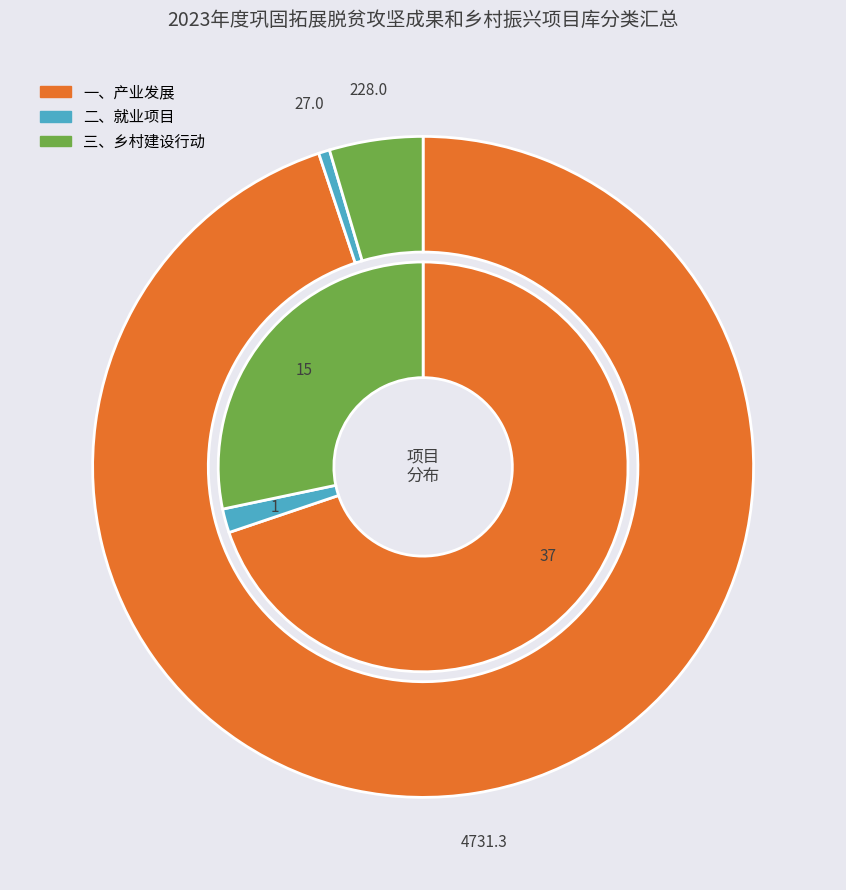

What percentage do 三、乡村建设行动 and 一、产业发展 together represent?

98.1%